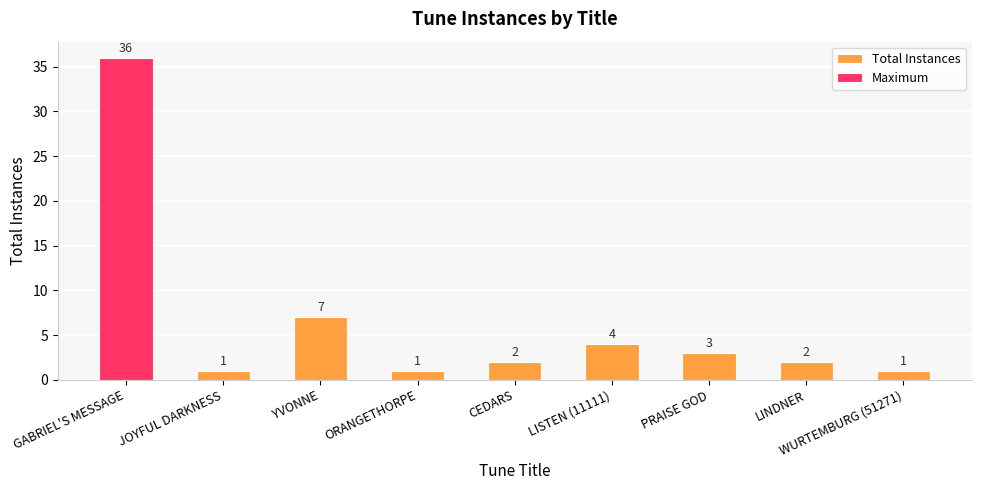

Does the chart contain stacked bars?

No